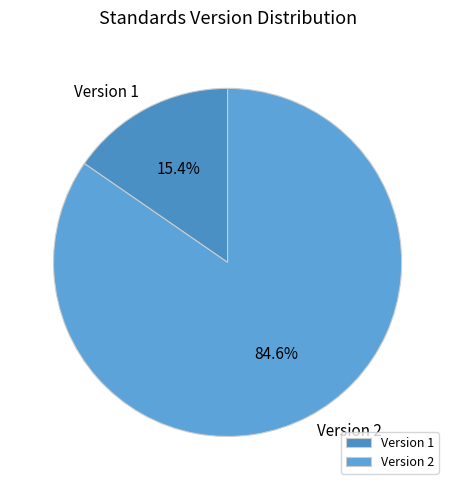

Rank the categories by value from highest to lowest.

Version 2, Version 1